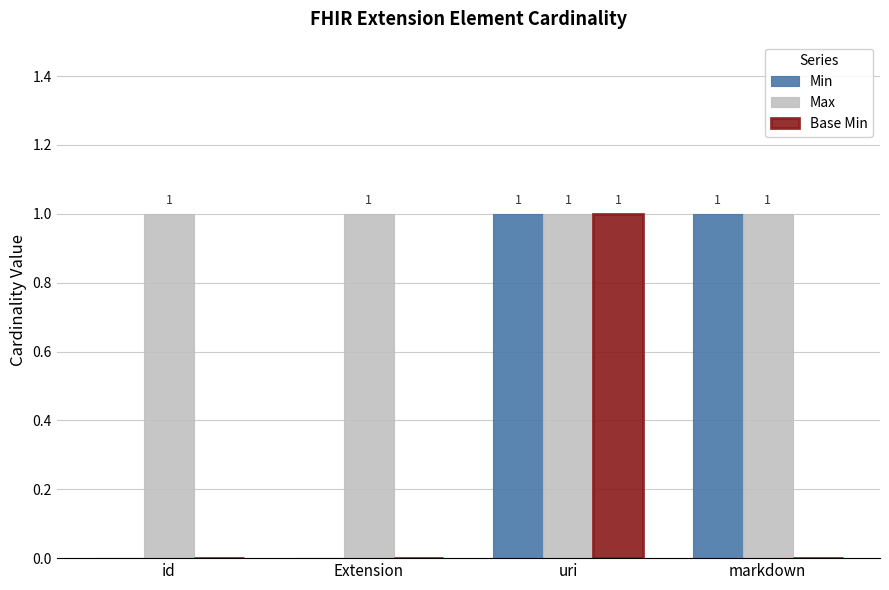

The Base Min series shows 0 at Extension. True or false?

True